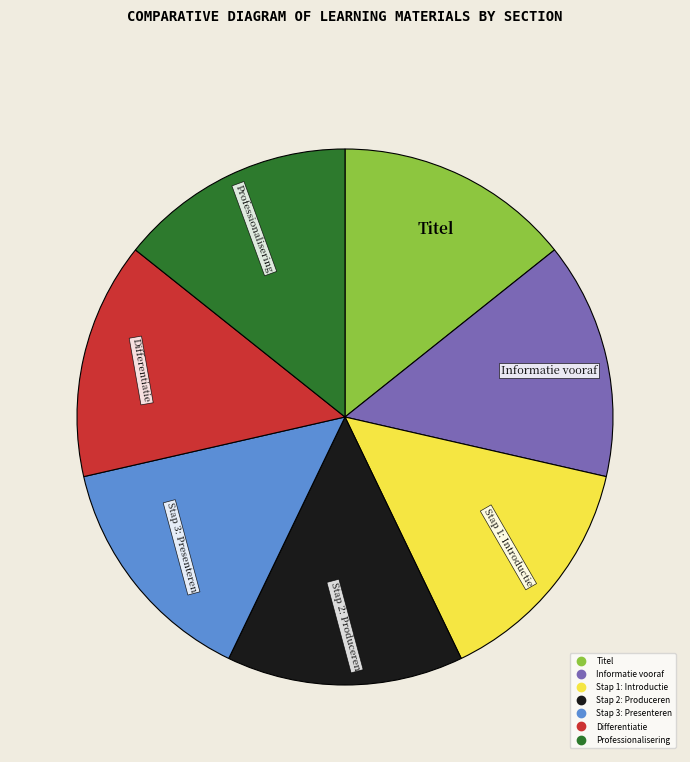

Approximately how many times larger is the value at Professionalisering compared to Differentiatie?

1.0